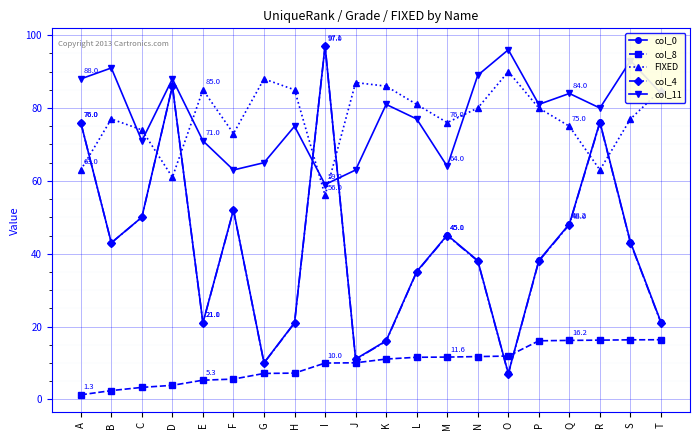

How many lines are shown in the chart?

5